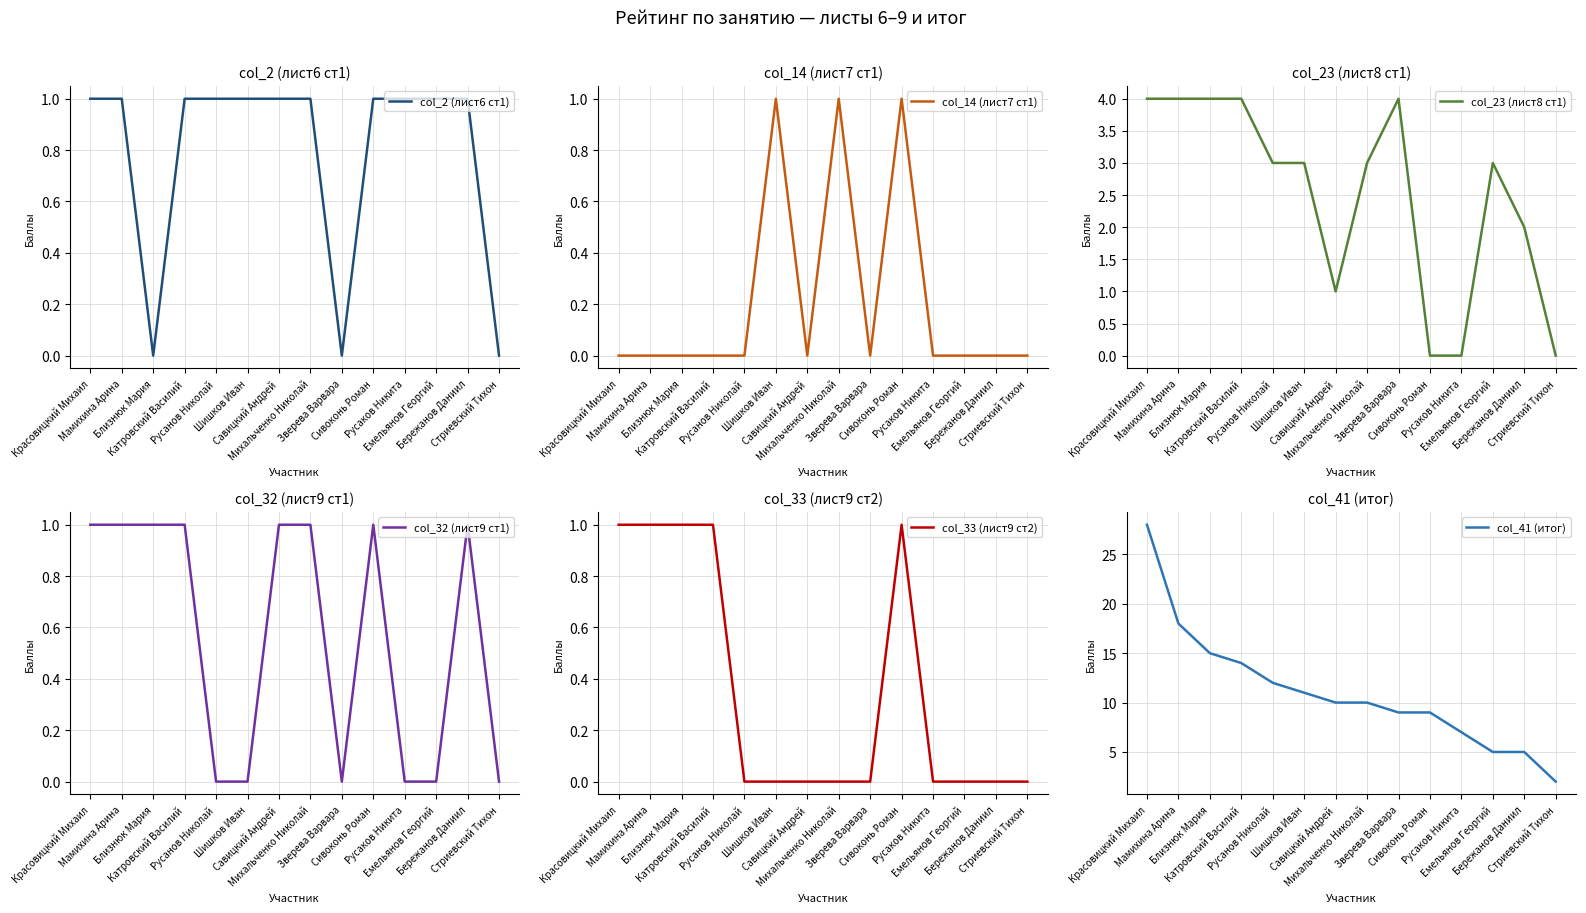

What is the lowest value of the col_41 (итог) series?

2